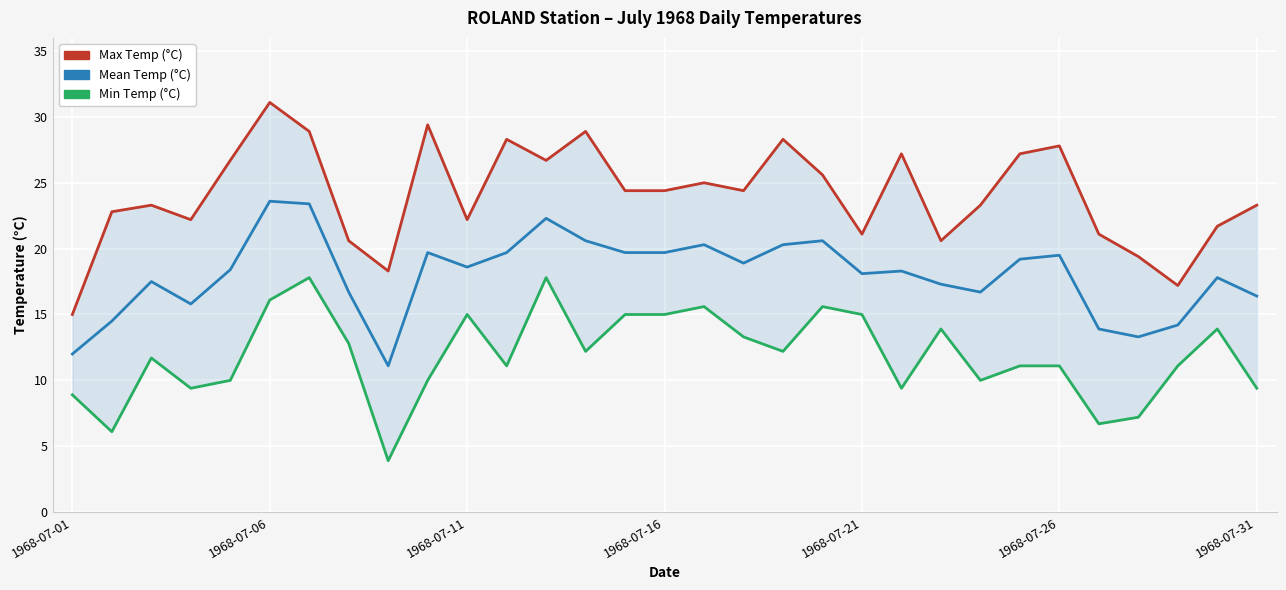

The Mean Temp (°C) series shows 11.8 at 1968-07-21. True or false?

False